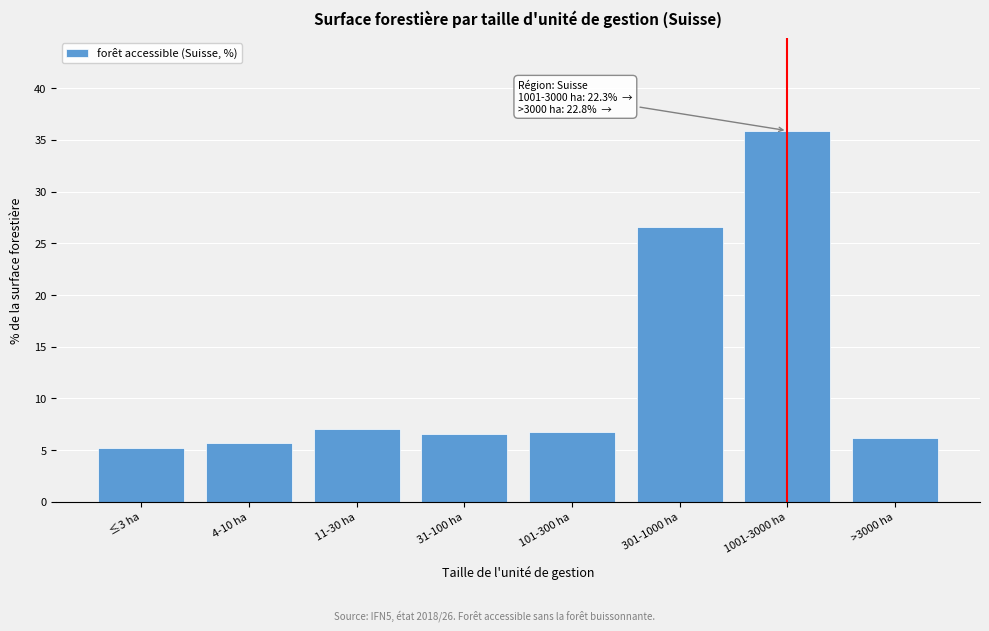

Reading right to left, list all the values displayed in this chart.

>3000 ha=6.2	1001-3000 ha=35.9	301-1000 ha=26.6	101-300 ha=6.8	31-100 ha=6.6	11-30 ha=7.0	4-10 ha=5.7	≤3 ha=5.2